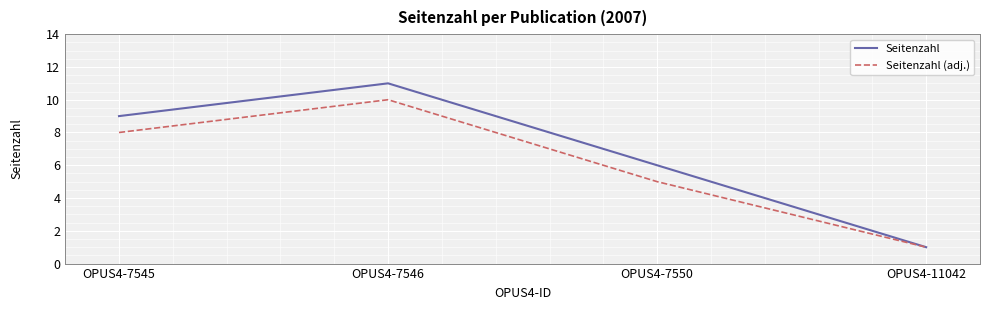

What are all the series names shown in the legend?

Seitenzahl, Seitenzahl (adj.)